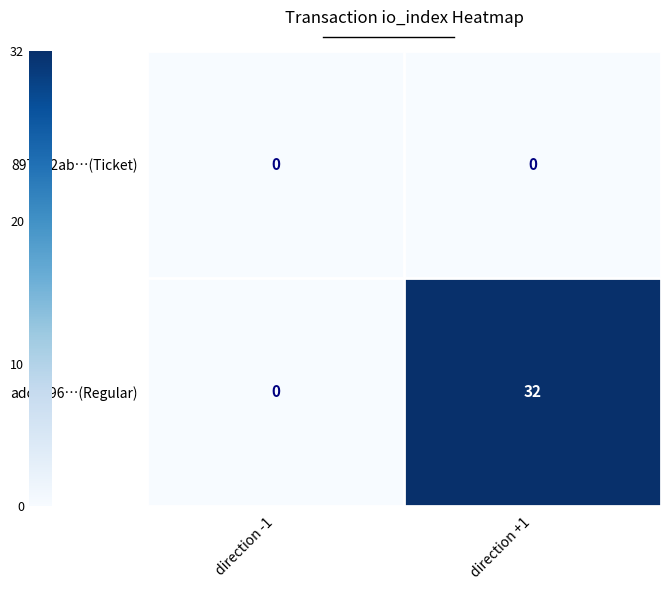

At how many categories does at least one series exceed 6?

1